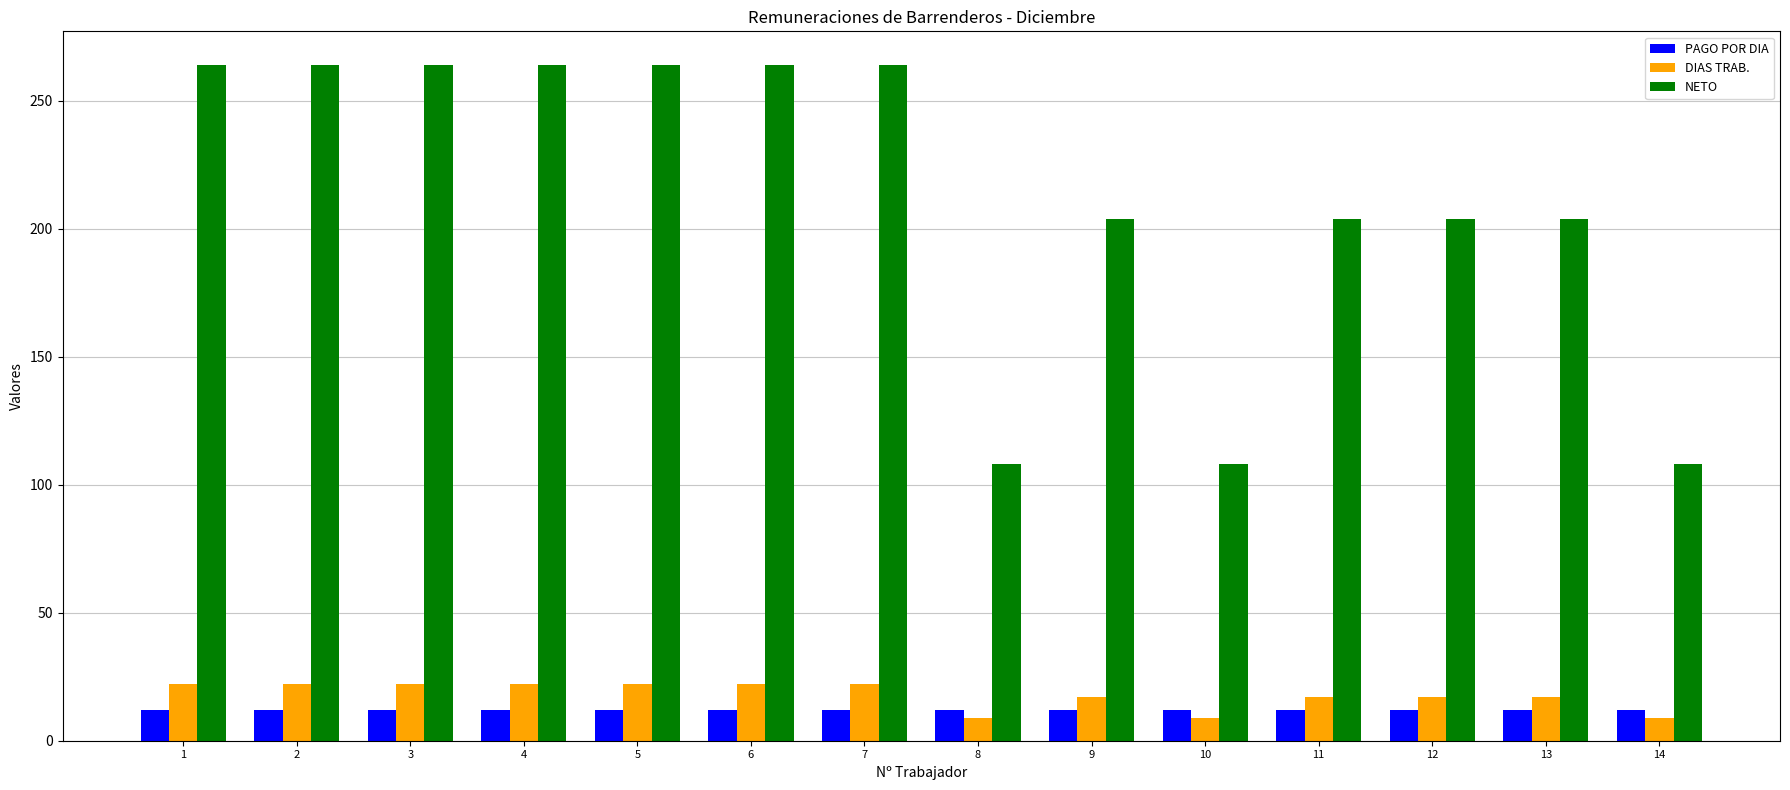

What is the total value across all series at 3?

298